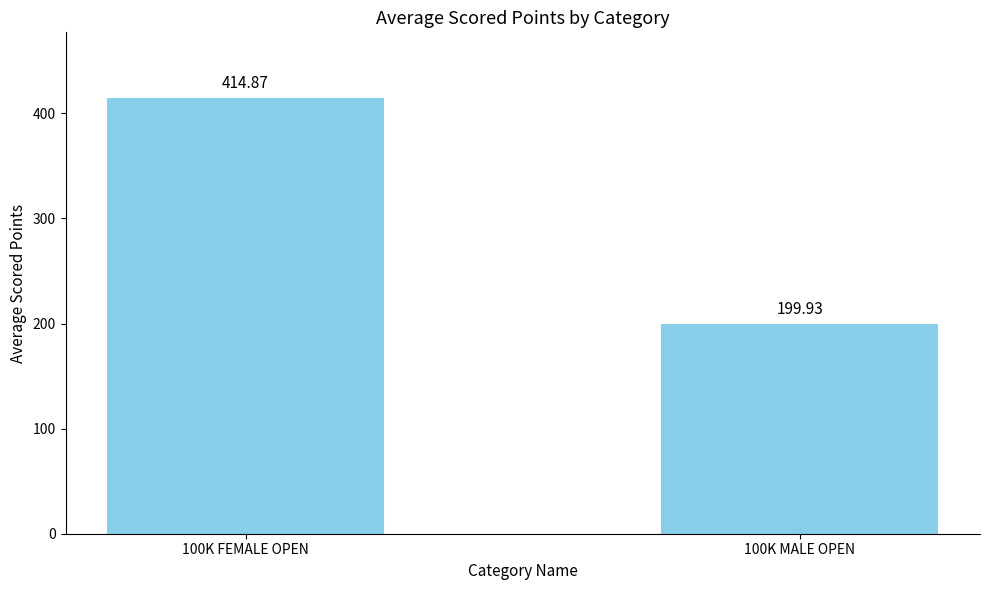

What is the difference between the maximum and minimum values?

214.9